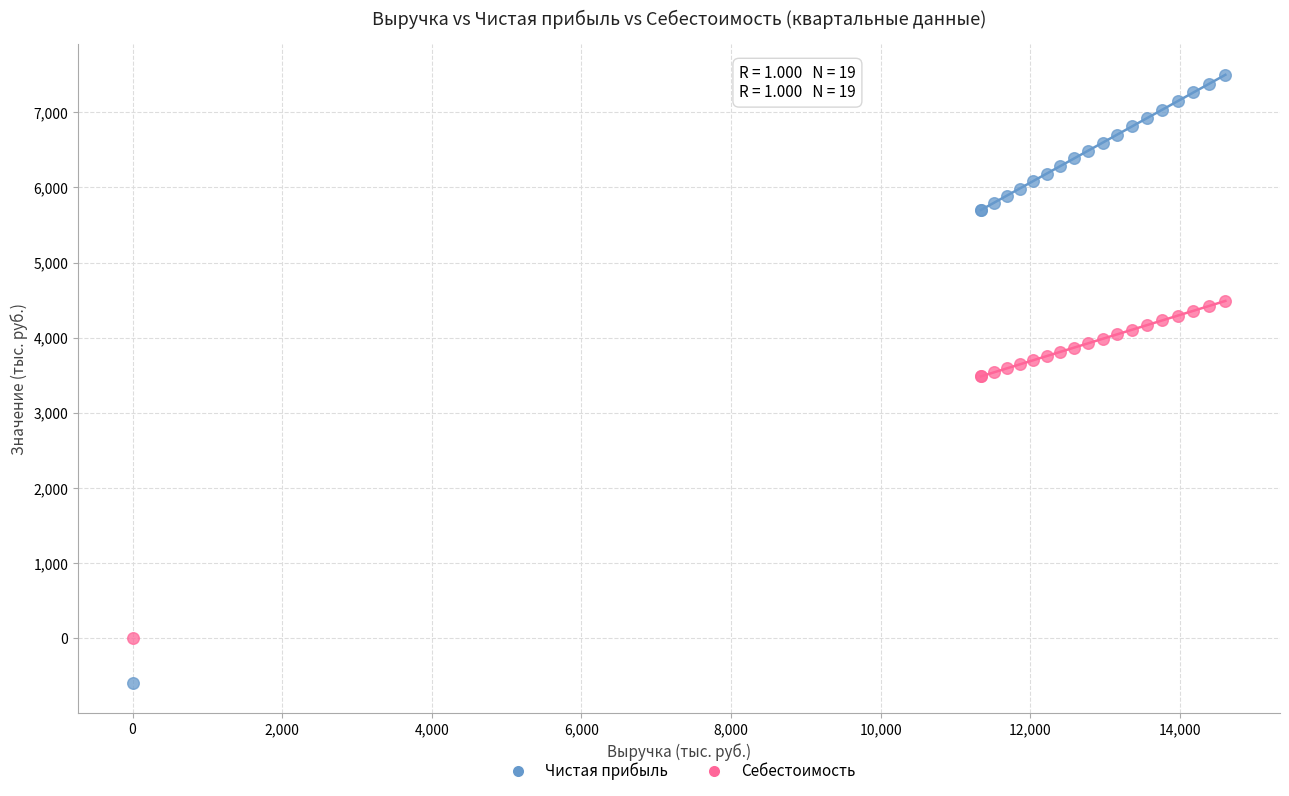

Which series has the largest Y range (max minus min)?

Чистая прибыль